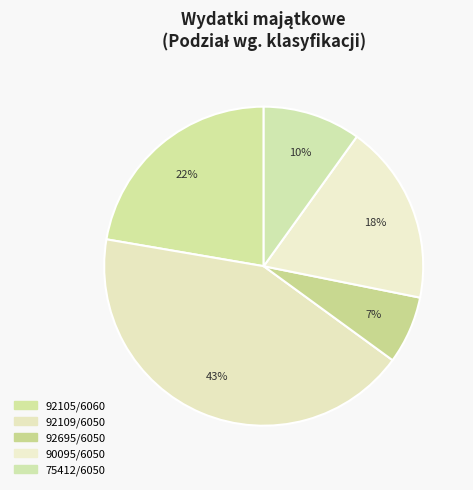

Count the number of slices in the pie.

5